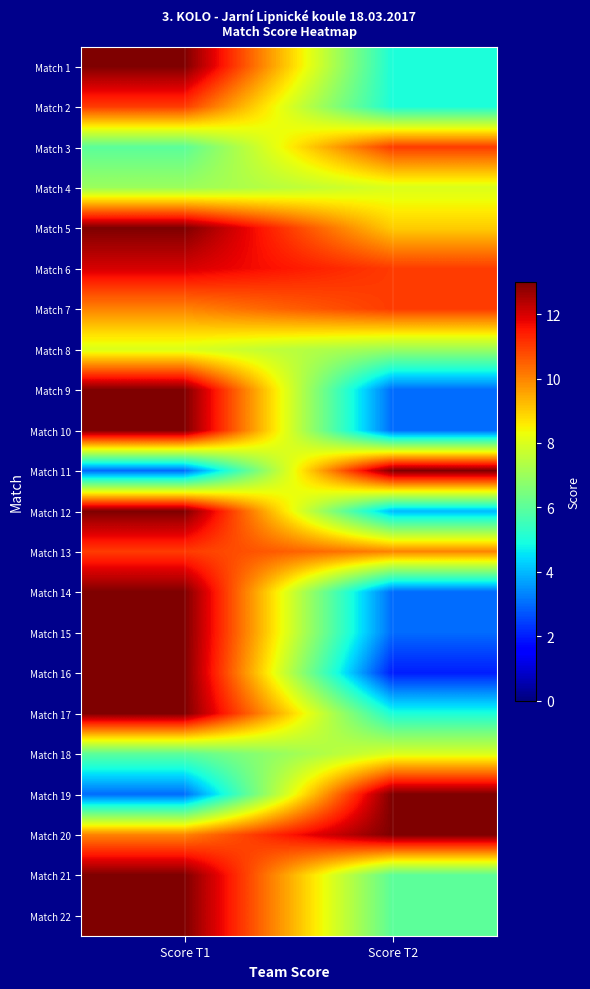

What is the total value across all series at Score T1?

230